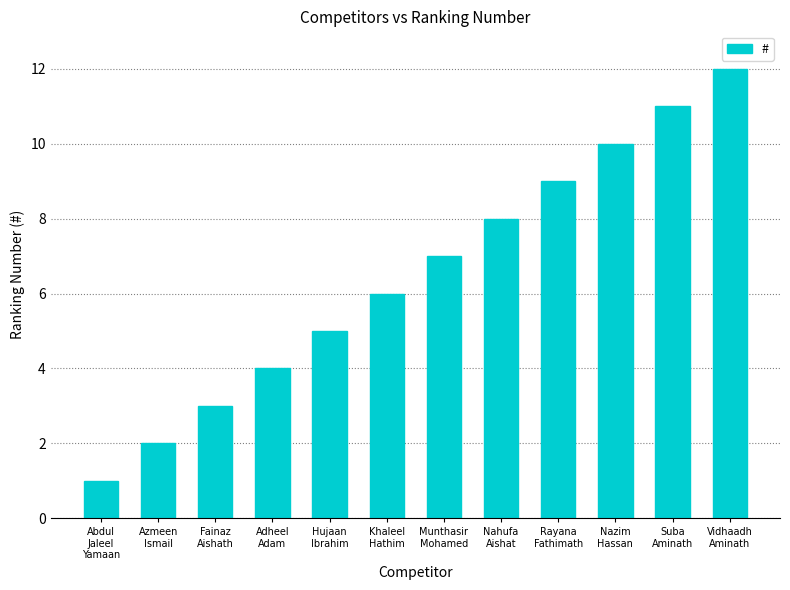

Is it true that the value at Rayana
Fathimath is 4?

False